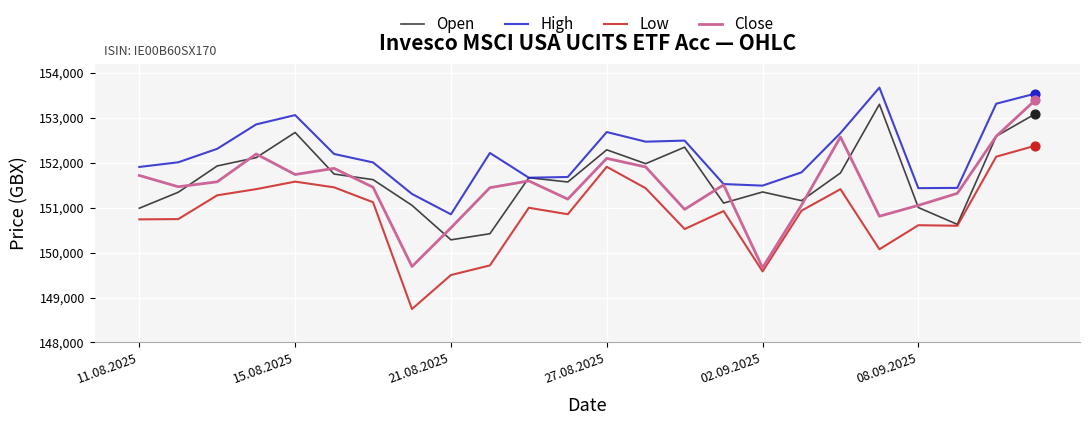

Which series has the largest total across all categories?

High